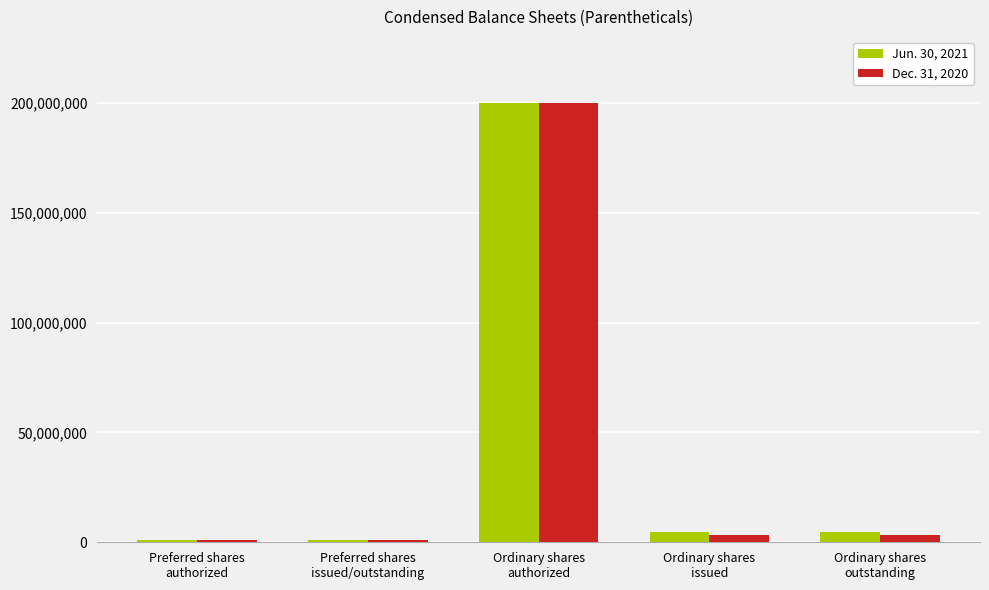

At which category is the sum across all series the highest?

Ordinary shares
authorized